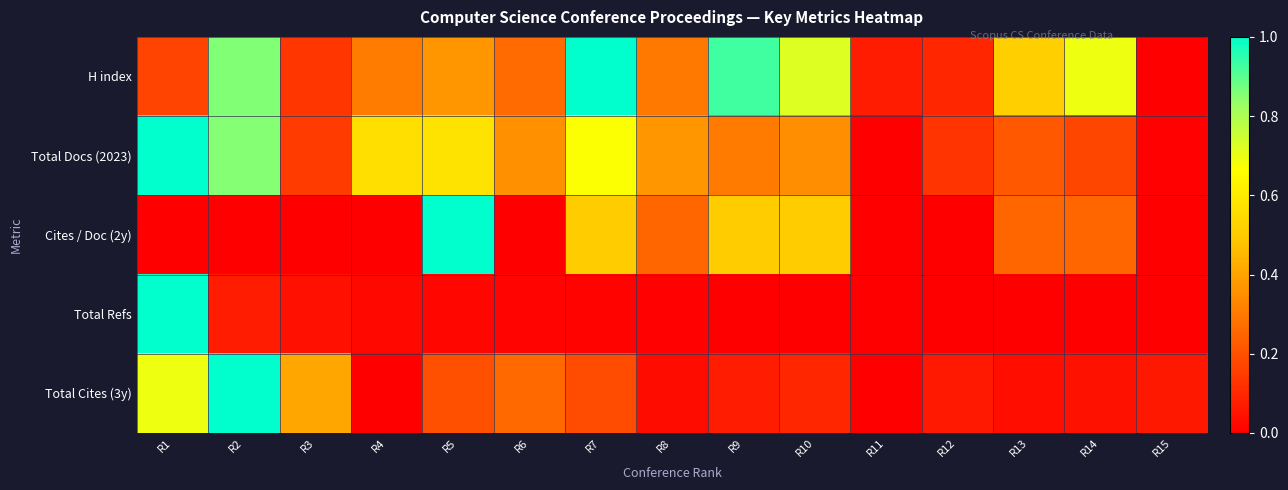

Reading left to right, what are all the values shown in this chart?

H index: R1=0.2	R2=0.9	R3=0.1	R4=0.3	R5=0.4	R6=0.3	R7=1.0	R8=0.3	R9=0.9	R10=0.7	R11=0.1	R12=0.1	R13=0.5	R14=0.7	R15=0.0
Total Docs (2023): R1=1.0	R2=0.9	R3=0.1	R4=0.6	R5=0.6	R6=0.4	R7=0.7	R8=0.4	R9=0.3	R10=0.4	R11=0.0	R12=0.1	R13=0.2	R14=0.2	R15=0.0
Cites / Doc (2y): R1=0.0	R2=0.0	R3=0.0	R4=0.0	R5=1.0	R6=0.0	R7=0.5	R8=0.2	R9=0.5	R10=0.5	R11=0.0	R12=0.0	R13=0.2	R14=0.2	R15=0.0
Total Refs: R1=1.0	R2=0.1	R3=0.0	R4=0.0	R5=0.0	R6=0.0	R7=0.0	R8=0.0	R9=0.0	R10=0.0	R11=0.0	R12=0.0	R13=0.0	R14=0.0	R15=0.0
Total Cites (3y): R1=0.7	R2=1.0	R3=0.4	R4=0.0	R5=0.2	R6=0.3	R7=0.2	R8=0.0	R9=0.1	R10=0.1	R11=0.0	R12=0.1	R13=0.0	R14=0.0	R15=0.1